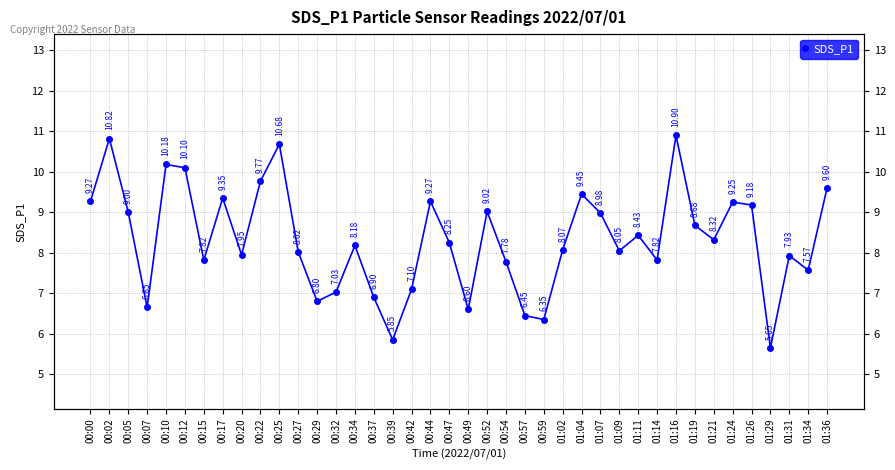

What is the sum of the values at 00:05 and 00:07?

15.7